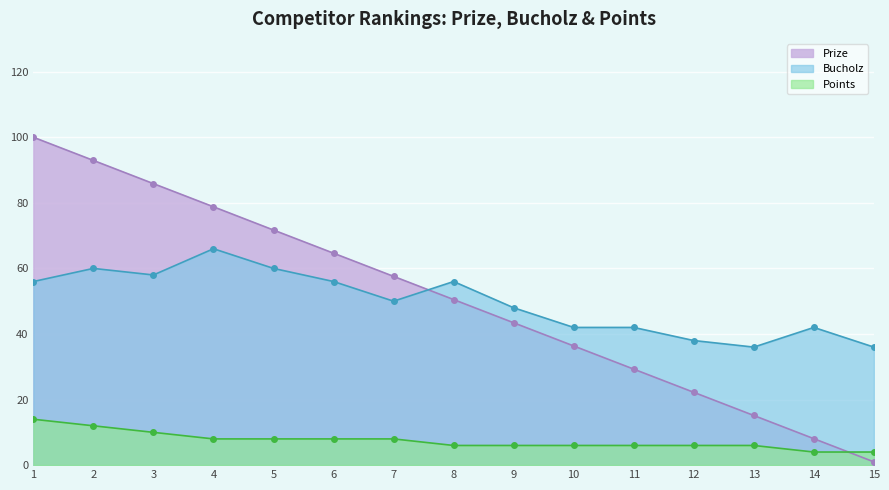

At which label is Points closest to 9?

3